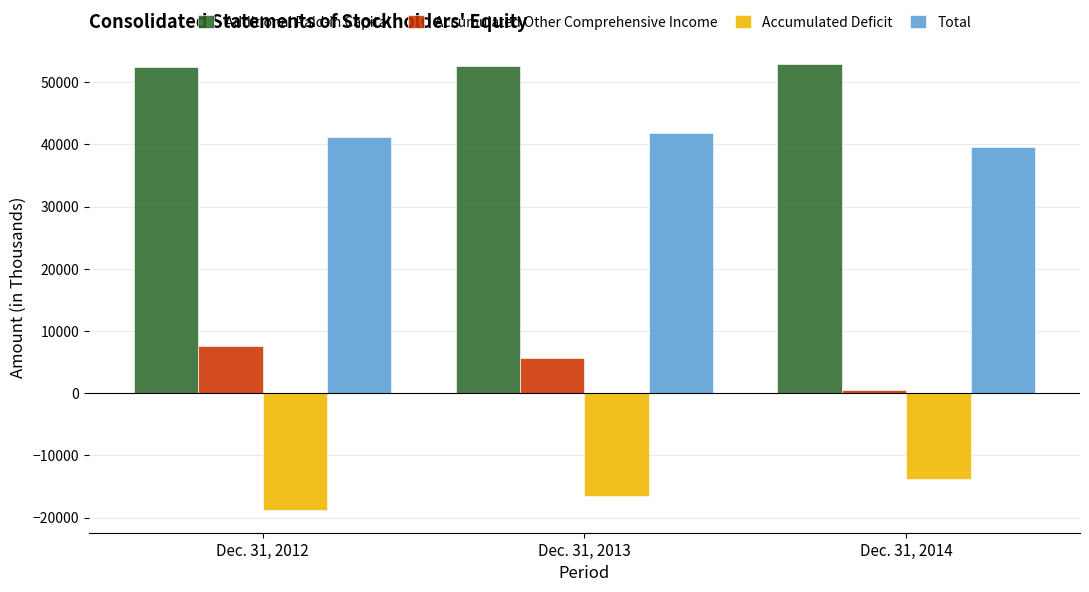

List the series in order of their overall mean, highest first.

Additional Paid-in Capital, Total, Accumulated Other Comprehensive Income, Accumulated Deficit